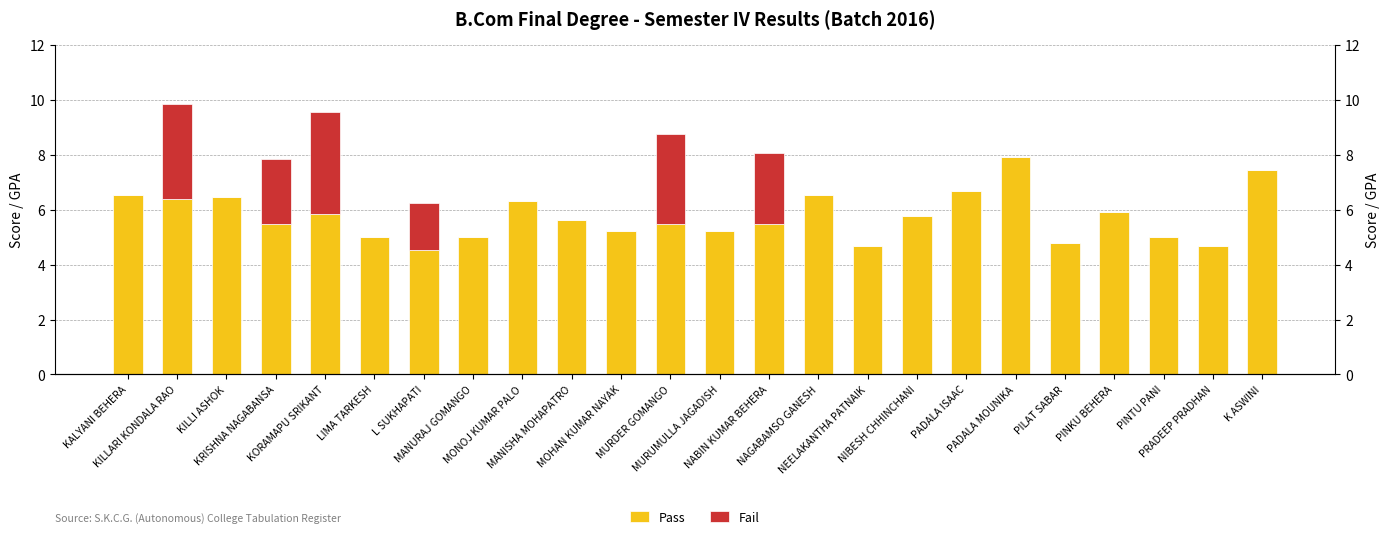

What is the difference between the Pass values at KILLARI KONDALA RAO and NIBESH CHHINCHANI?

0.6